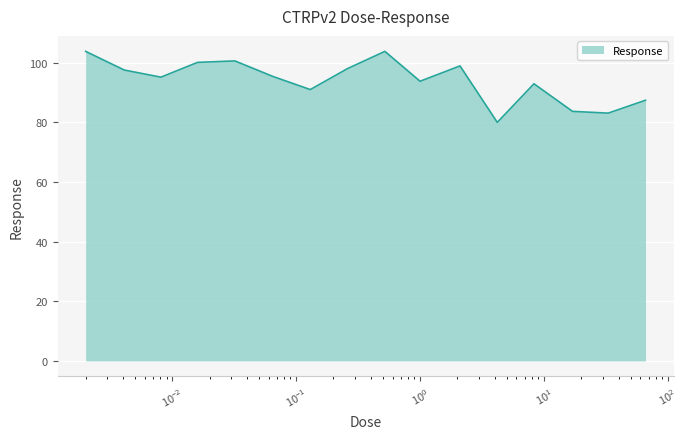

What is the difference between the maximum and minimum values?

23.8